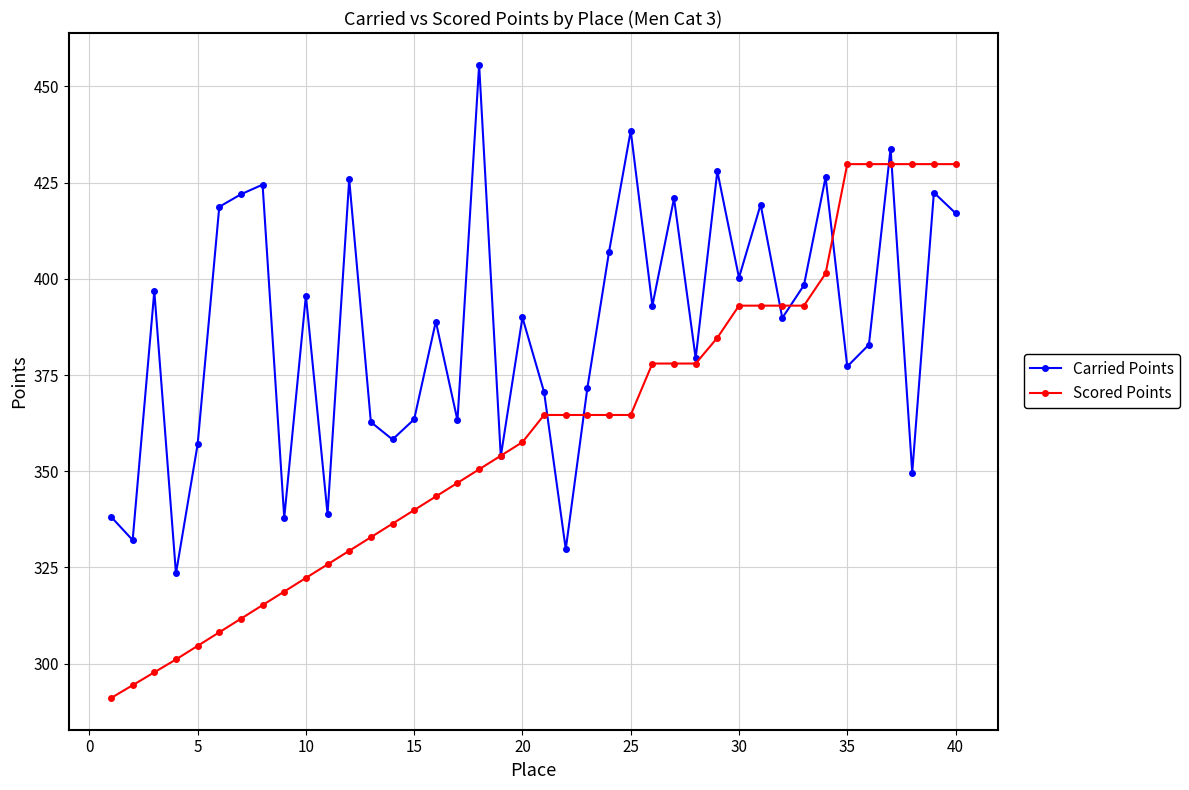

Which series has the largest total across all categories?

Carried Points